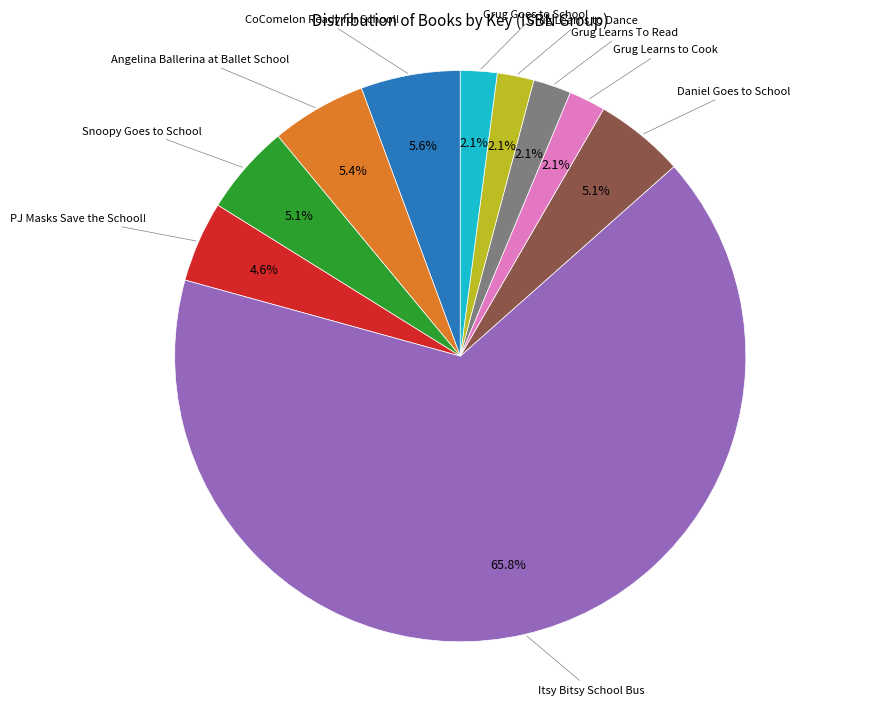

Does any single category account for the majority?

Yes